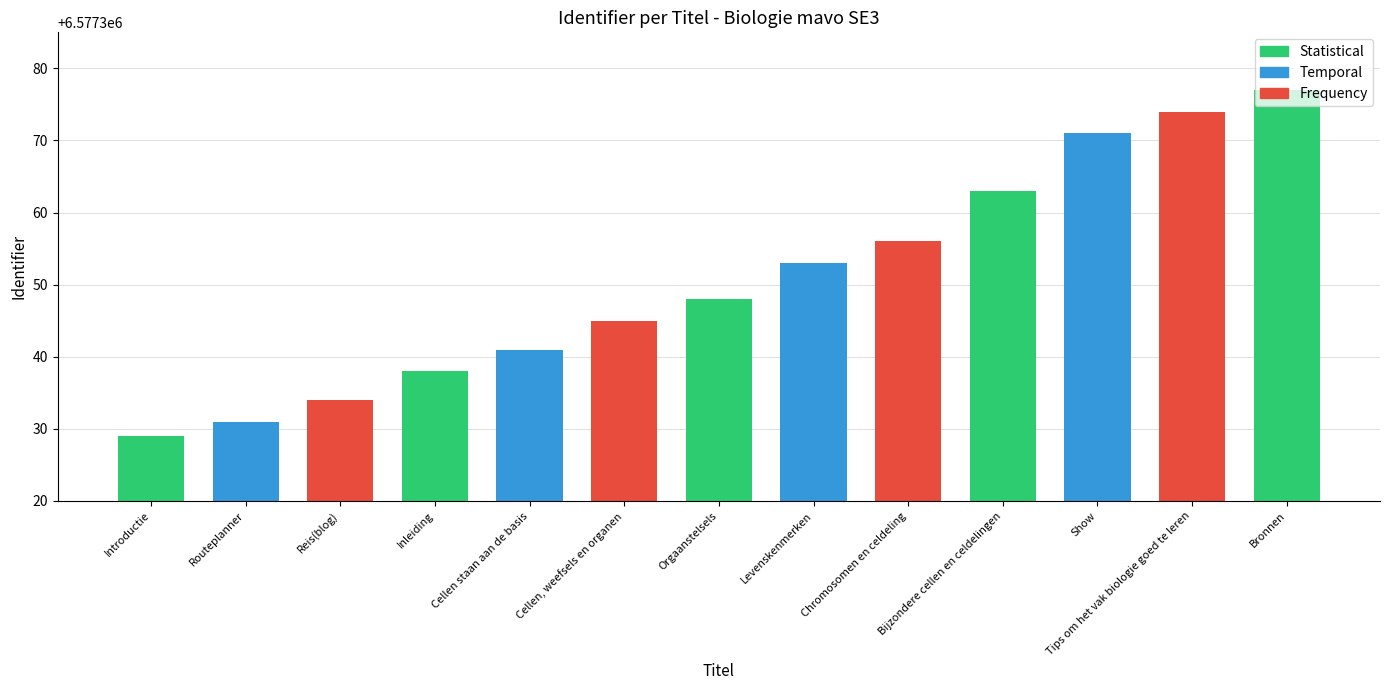

What is the value of the 4th bar from the left?

6577338